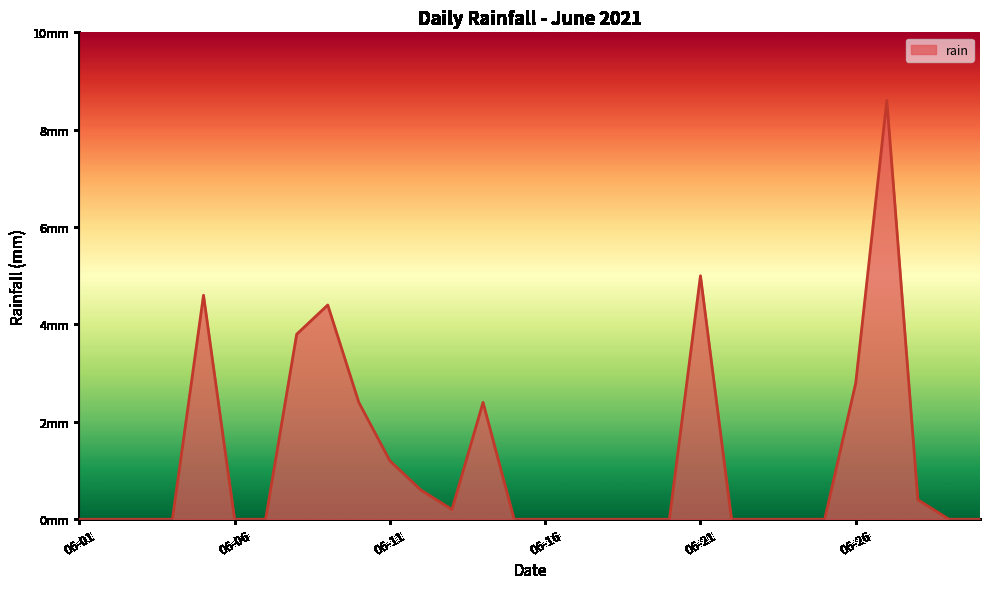

Where is the first local maximum?

2021-06-05